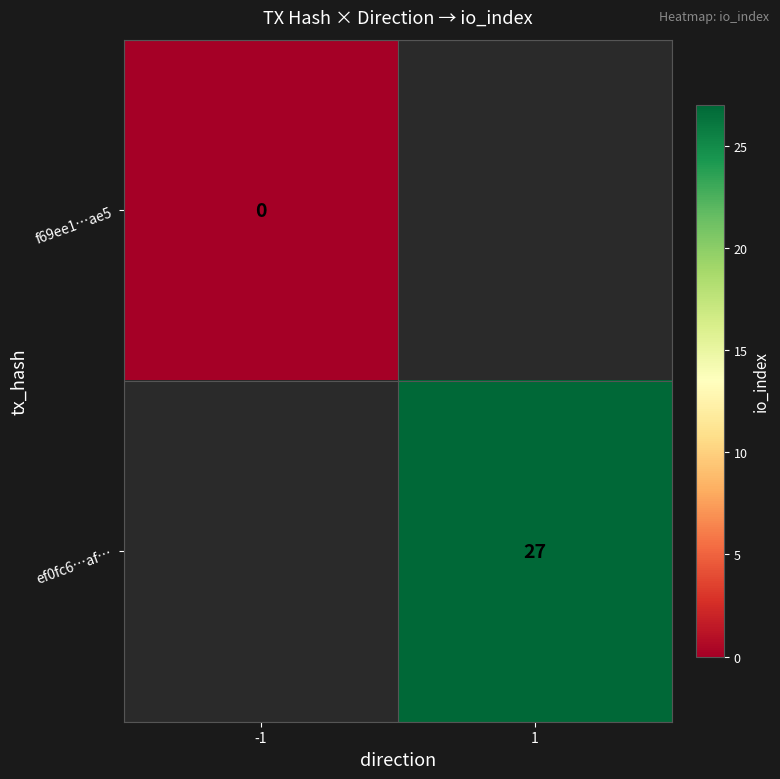

The value of ef0fc6…af… at 1 is 27. True or false?

True